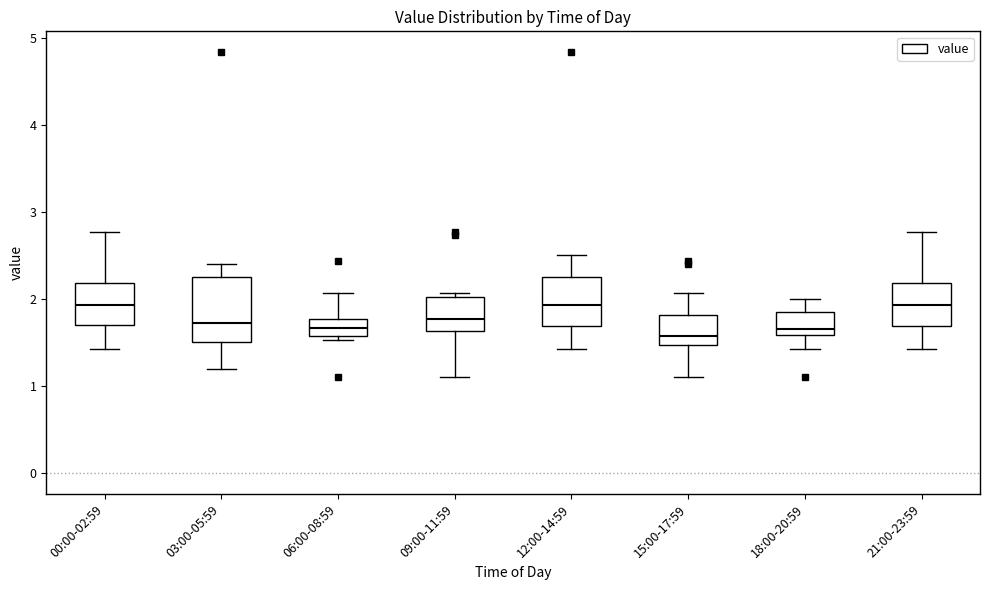

Reading left to right, transcribe this box plot: for each box, give where its median line is, the range the box spans, and where its two whiskers end, as read against the y-axis. The values are not printed on the chart, so give them approximately, as read against the axis.

00:00-02:59: median 1.9, box 1.7 to 2.2, whiskers 1.4 to 2.8
03:00-05:59: median 1.7, box 1.5 to 2.2, whiskers 1.2 to 2.4
06:00-08:59: median 1.7, box 1.6 to 1.8, whiskers 1.5 to 2.1
09:00-11:59: median 1.8, box 1.6 to 2.0, whiskers 1.1 to 2.1
12:00-14:59: median 1.9, box 1.7 to 2.2, whiskers 1.4 to 2.5
15:00-17:59: median 1.6, box 1.5 to 1.8, whiskers 1.1 to 2.1
18:00-20:59: median 1.7, box 1.6 to 1.8, whiskers 1.4 to 2.0
21:00-23:59: median 1.9, box 1.7 to 2.2, whiskers 1.4 to 2.8